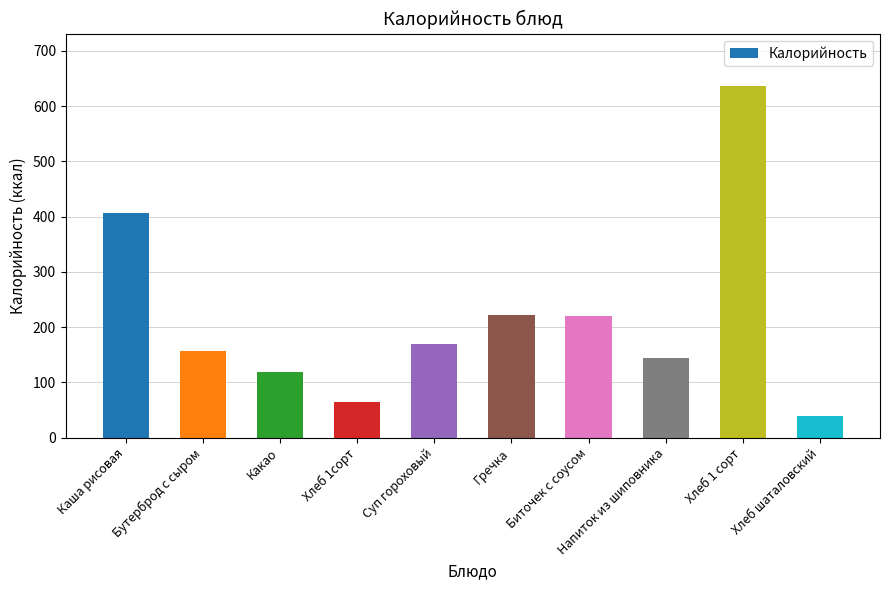

What is the sum of the values at Напиток из шиповника and Хлеб шаталовский?

182.8